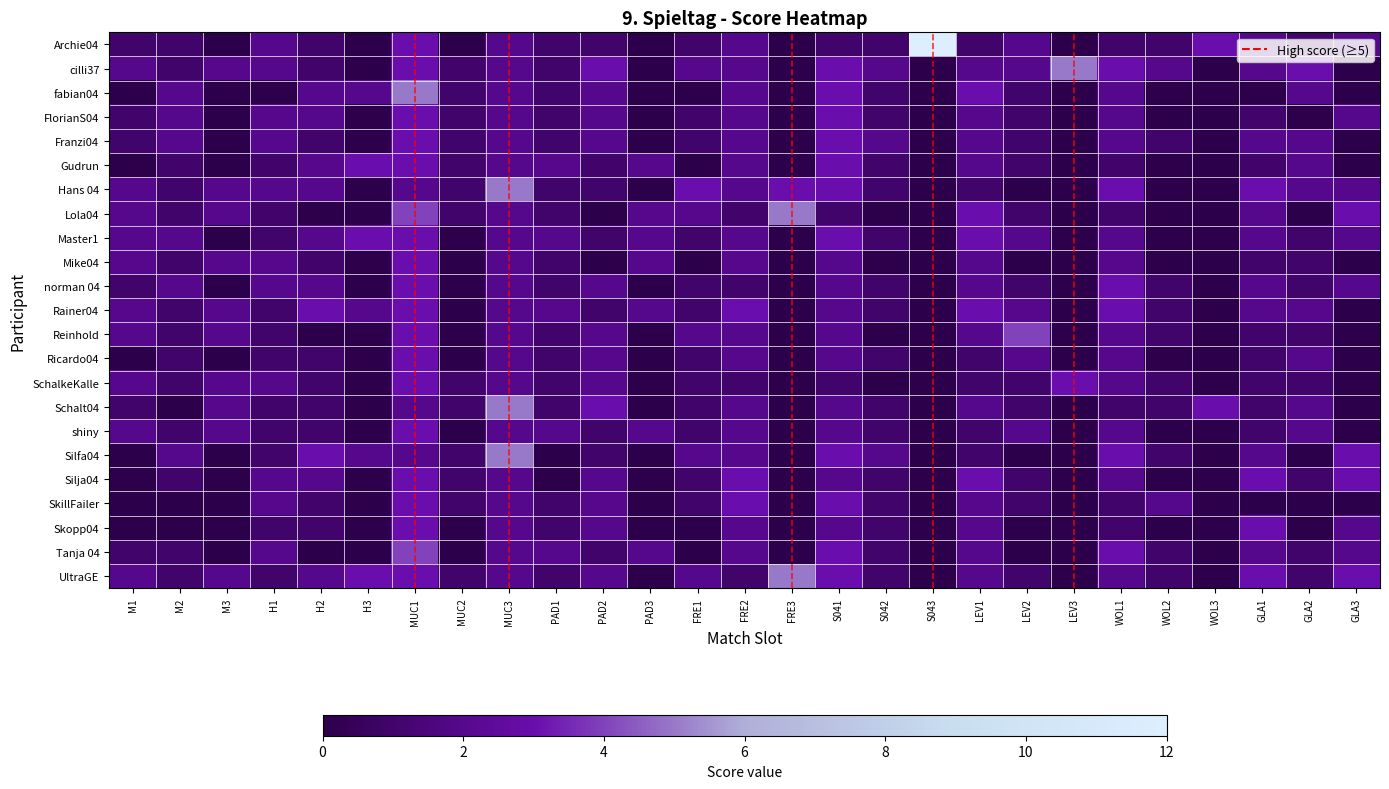

How many categories are shown in the chart?

27